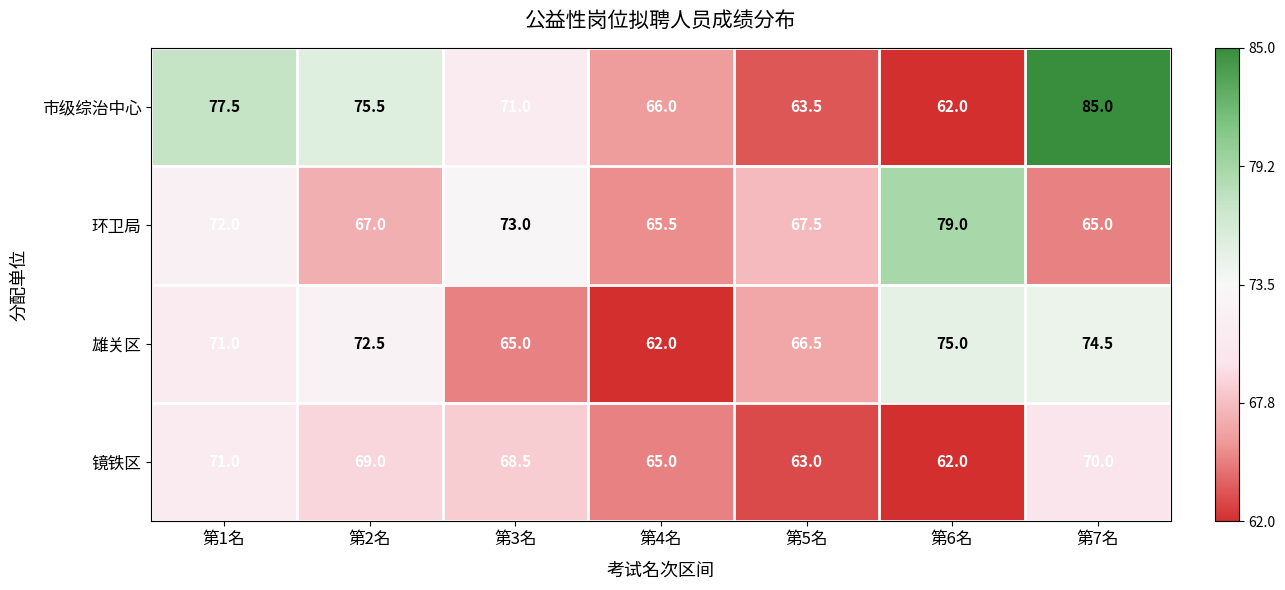

Is it true that 环卫局 equals 65.5 at 第4名?

True